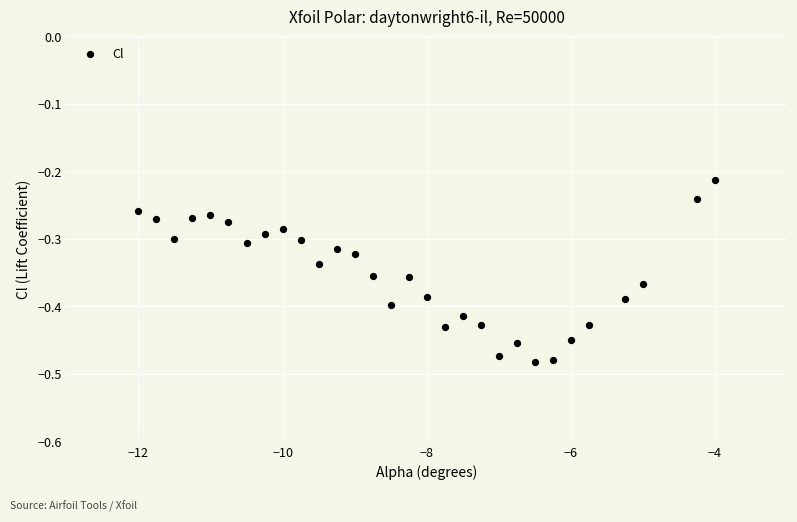

What is the range of X values (max minus min)?

8.0